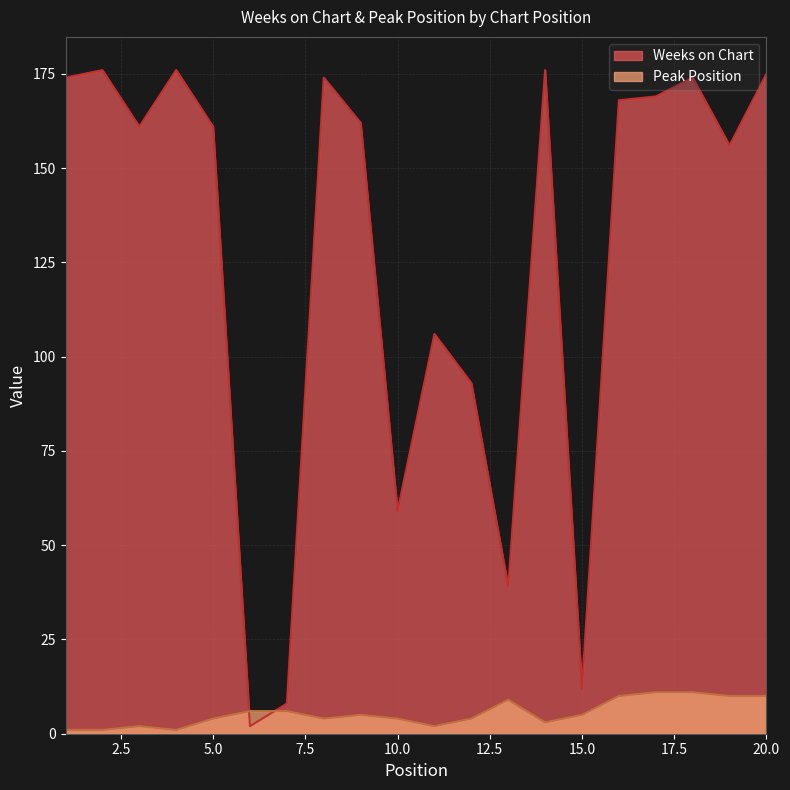

What is the maximum value shown in the chart?

176